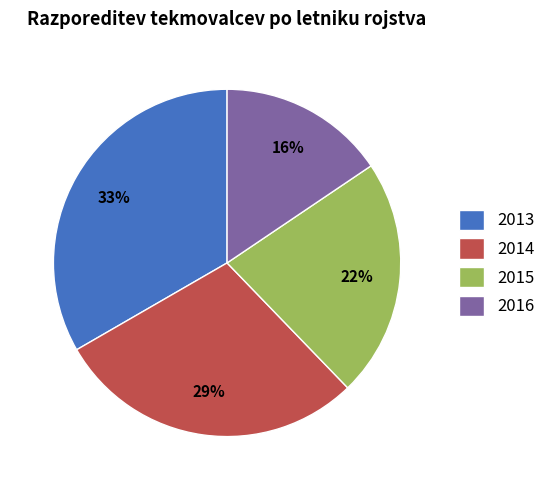

Is the sum of 2014 and 2016 greater than half?

No